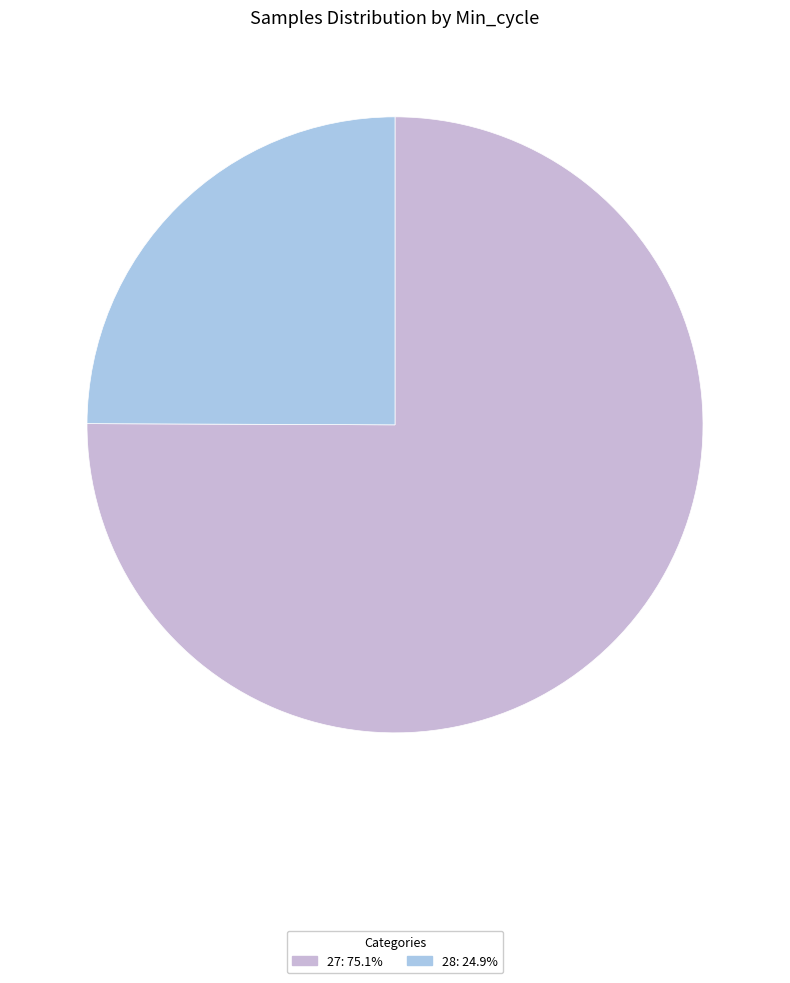

Is there any slice that represents more than half of the pie?

Yes